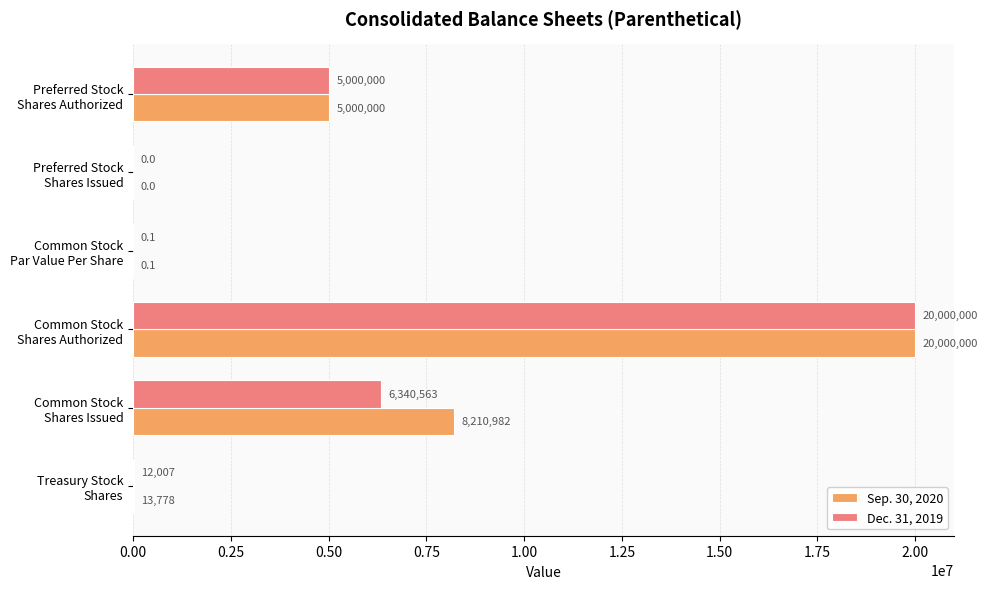

What are all the series names shown in the legend?

Sep. 30, 2020, Dec. 31, 2019